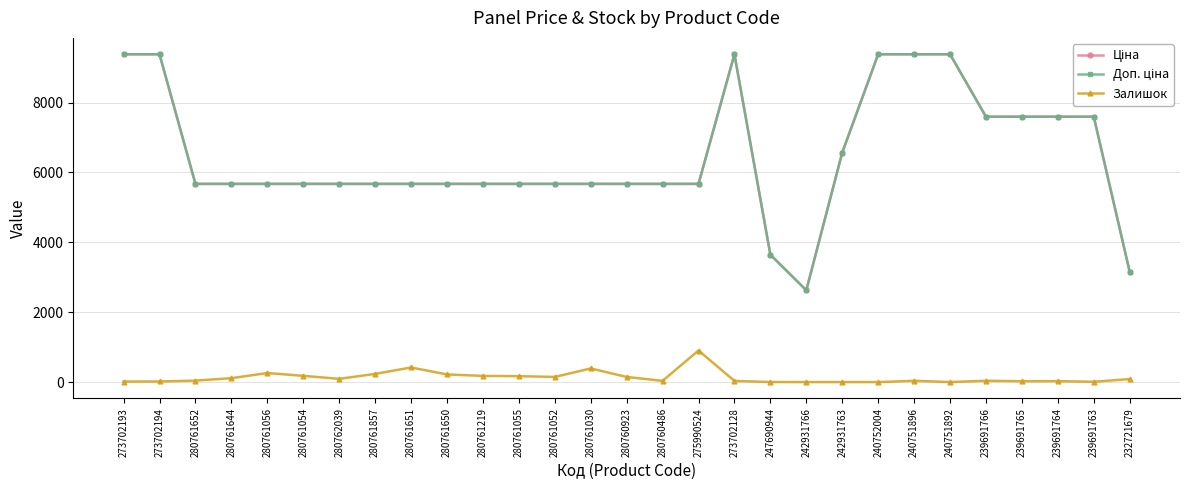

How many distinct data groups are displayed?

3